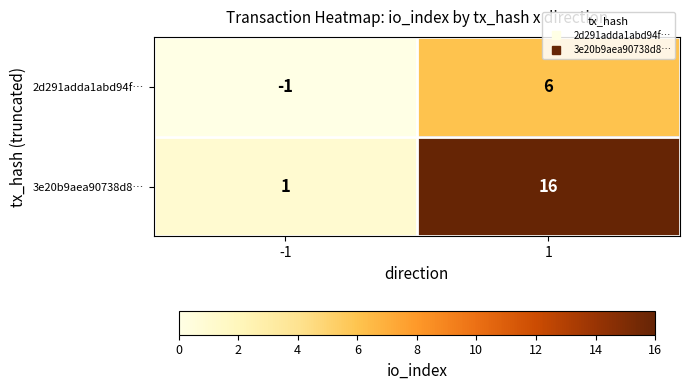

The value of 3e20b9aea90738d8… at -1 is 1. True or false?

True